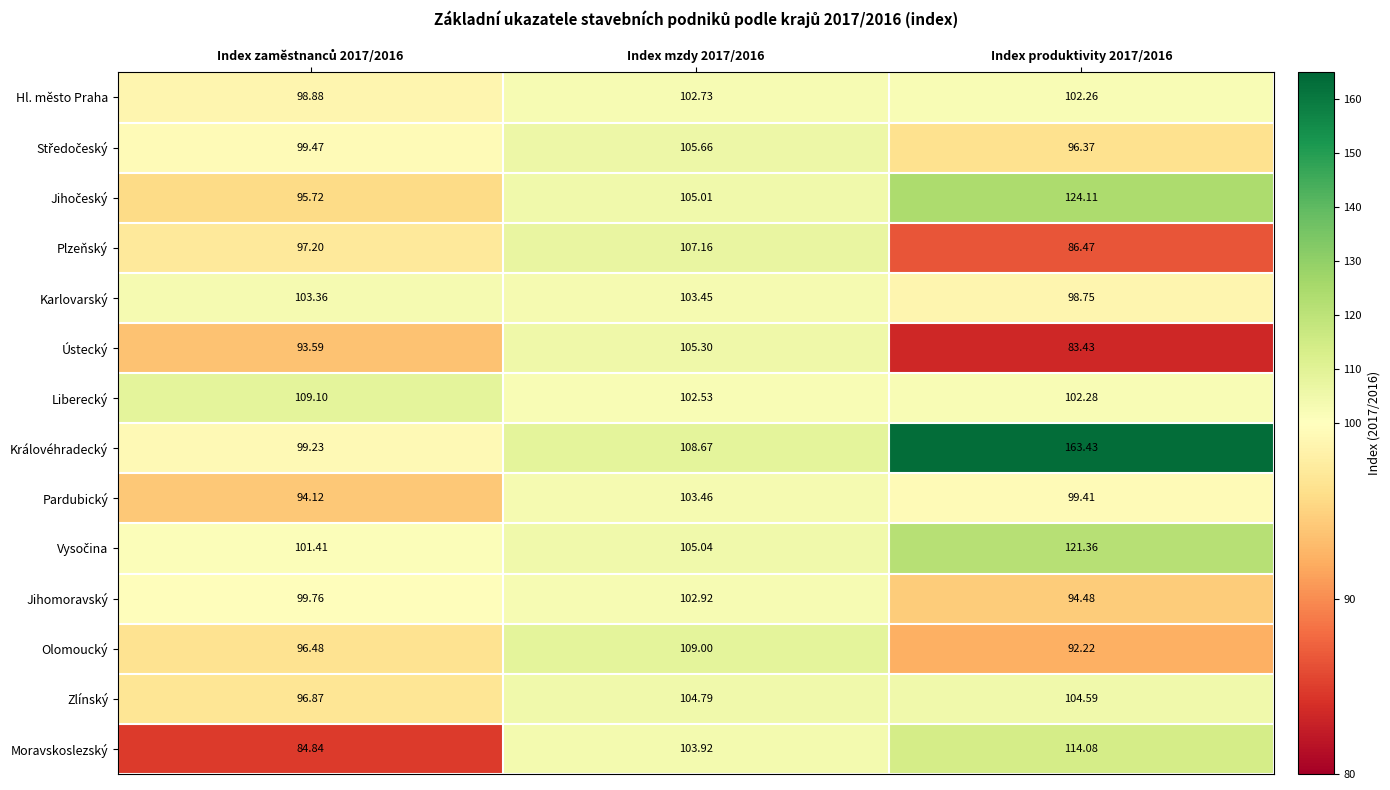

At how many categories does at least one series exceed 128?

1